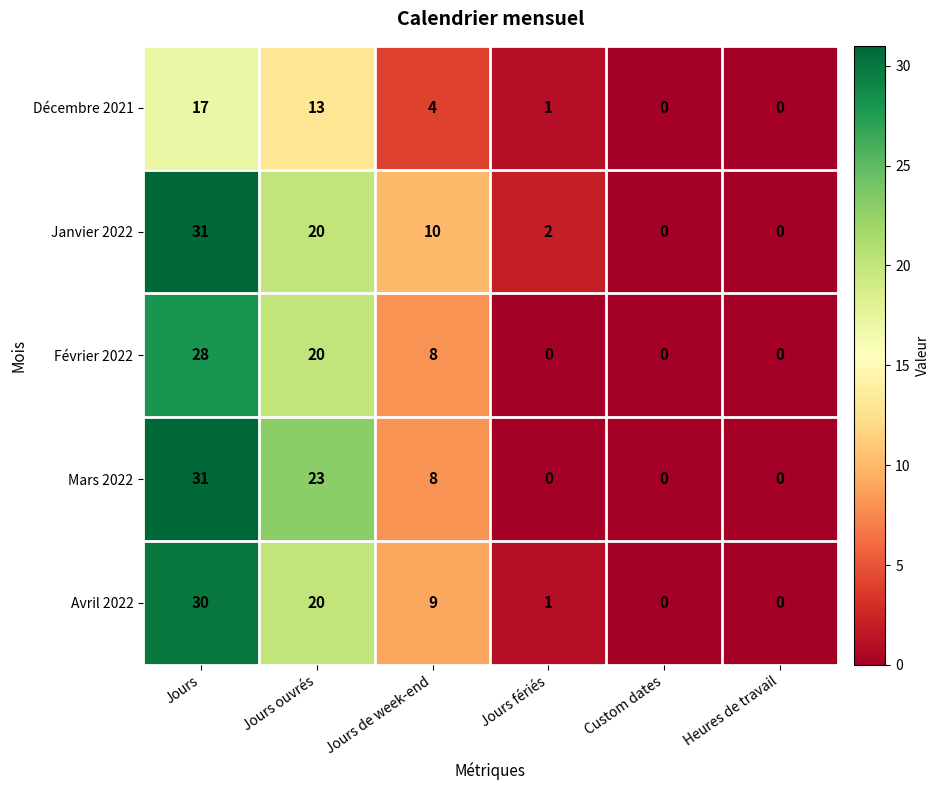

At which category does the chart reach its peak across all series?

Jours